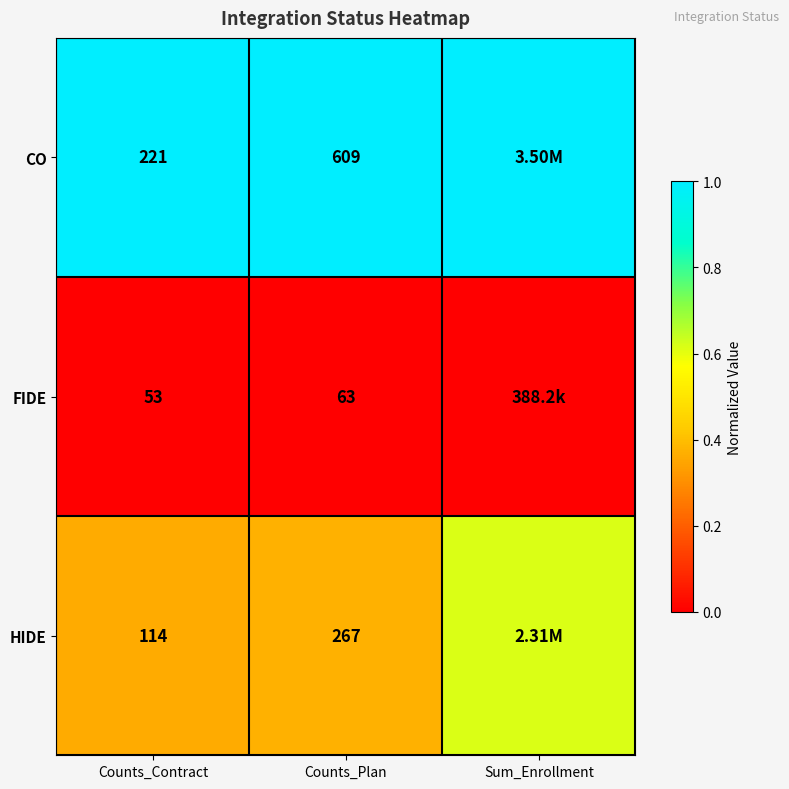

Rank the series at Counts_Plan from highest to lowest value.

CO, HIDE, FIDE